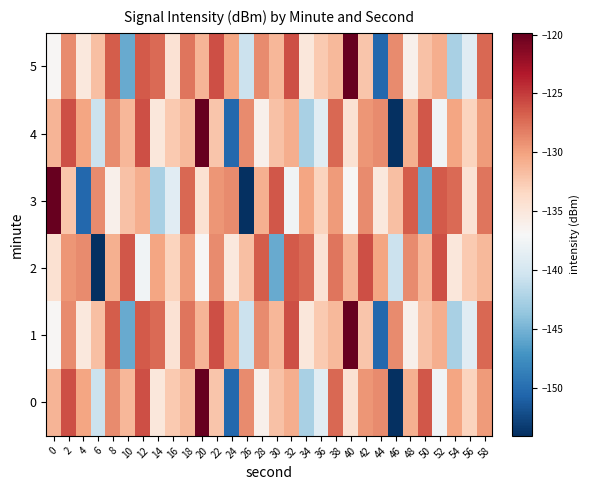

List the series in order of their peak value, lowest first.

2, 0, 1, 3, 4, 5